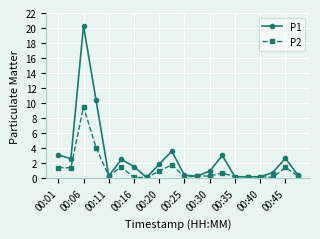

What is the greatest value displayed?

20.3